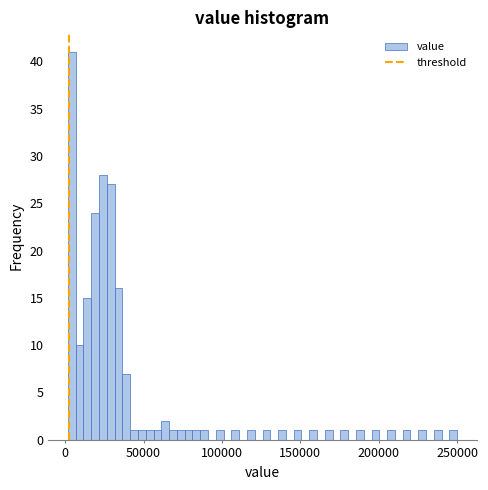

Around what value on the x-axis is the tallest bar? Give the approximate position of its centre, as read against the axis.

5000